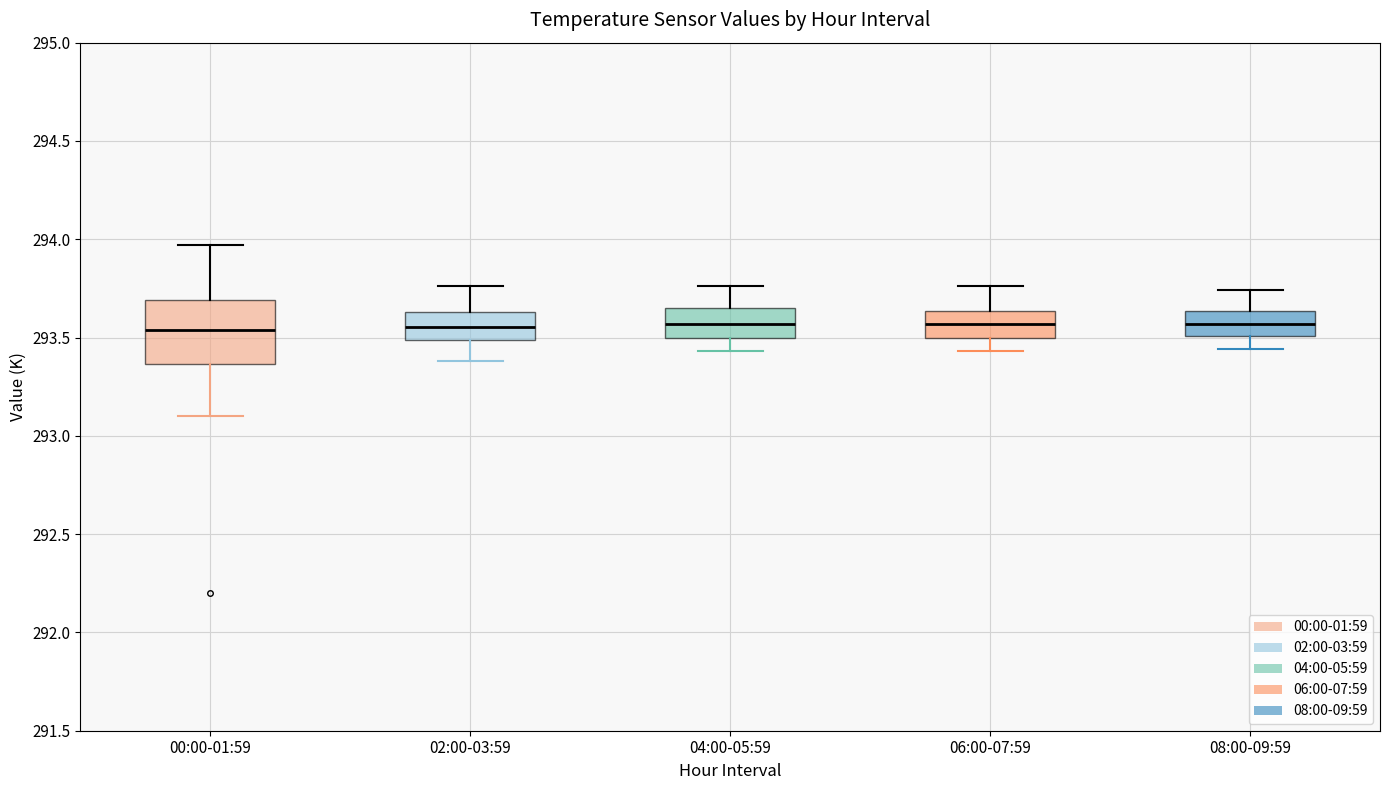

Reading left to right, read every box against the y-axis: the position of its median line, the range the box covers, and the ends of its whiskers. The values are not printed on the chart, so give them approximately, as read against the axis.

00:00-01:59: median 293.55, box 293.35 to 293.70, whiskers 293.10 to 293.95
02:00-03:59: median 293.55, box 293.50 to 293.65, whiskers 293.40 to 293.75
04:00-05:59: median 293.55, box 293.50 to 293.65, whiskers 293.45 to 293.75
06:00-07:59: median 293.55, box 293.50 to 293.65, whiskers 293.45 to 293.75
08:00-09:59: median 293.55, box 293.50 to 293.65, whiskers 293.45 to 293.75